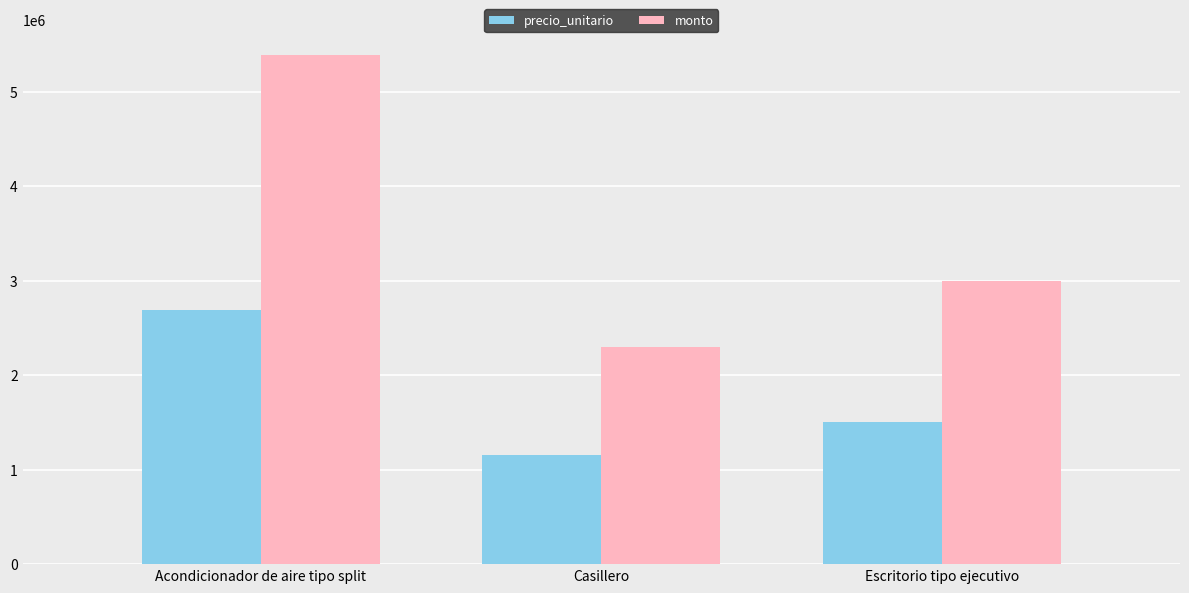

Is the value of monto at Escritorio tipo ejecutivo greater than the value of precio_unitario at Acondicionador de aire tipo split?

Yes